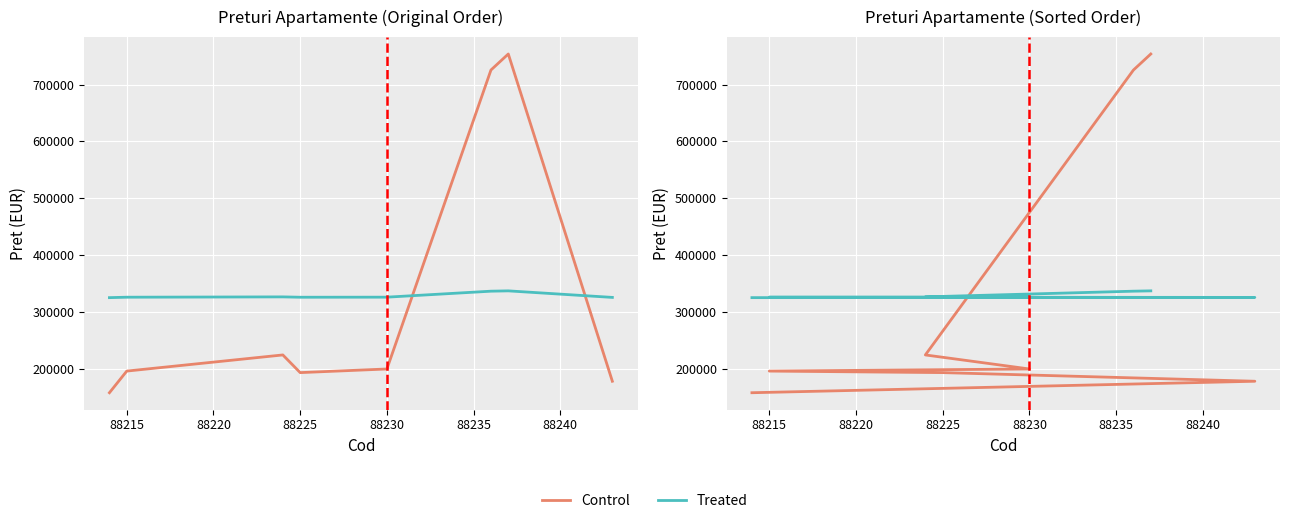

Reading left to right, list all the values displayed in this chart.

Control: 157700	177900	193100	195800	199500	224200	725600	753800
Treated: 325035	325439	325743	325797	325871	326365	336393	336957